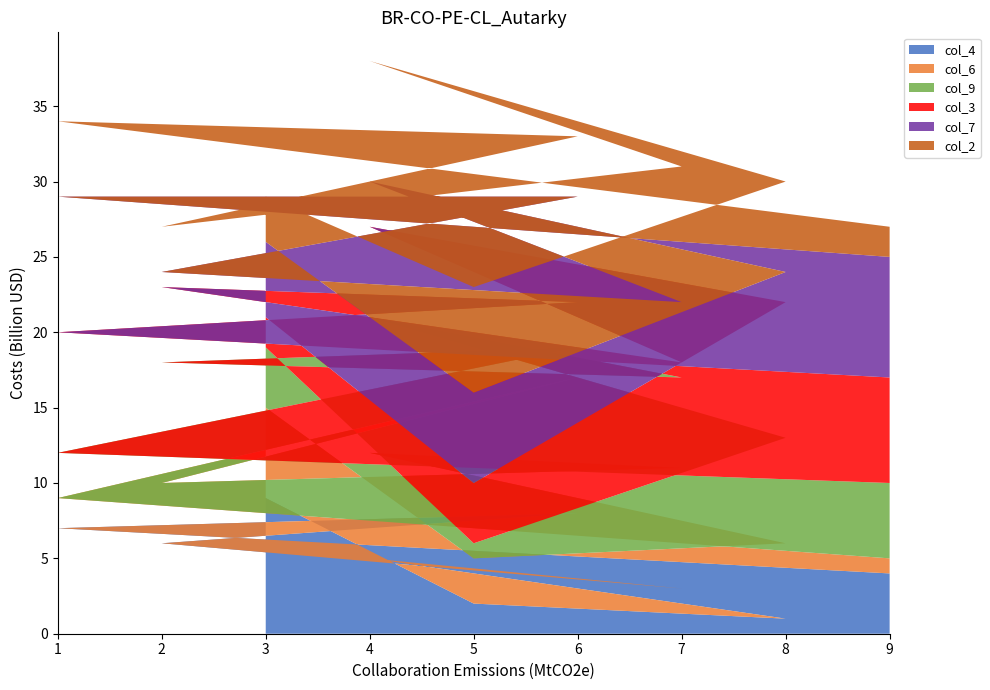

Reading left to right, transcribe all the data shown in this chart.

col_4: 9	2	1	5	3	6	8	7	4
col_6: 6	3	5	7	8	4	9	2	1
col_9: 4	1	7	9	6	8	2	3	5
col_3: 2	4	9	6	1	5	3	8	7
col_7: 5	6	2	3	4	1	7	9	8
col_2: 3	7	6	8	9	3	4	5	2